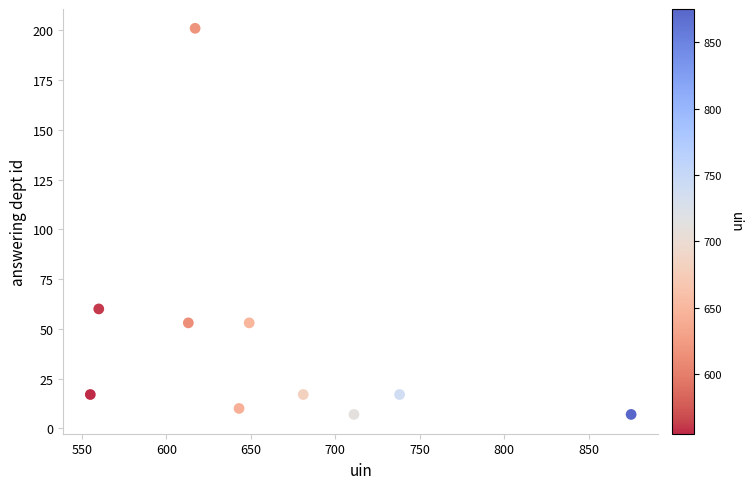

What Y value in the scatter plot is closest to 104?

60